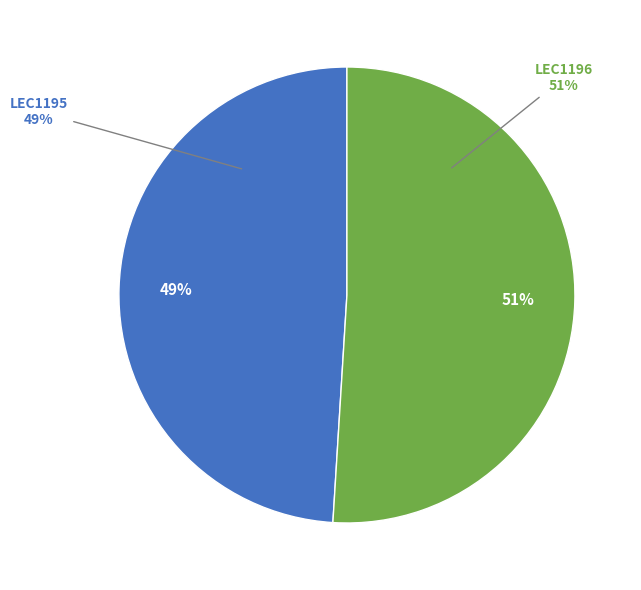

The LEC1195 slice represents 49% of the pie. True or false?

True